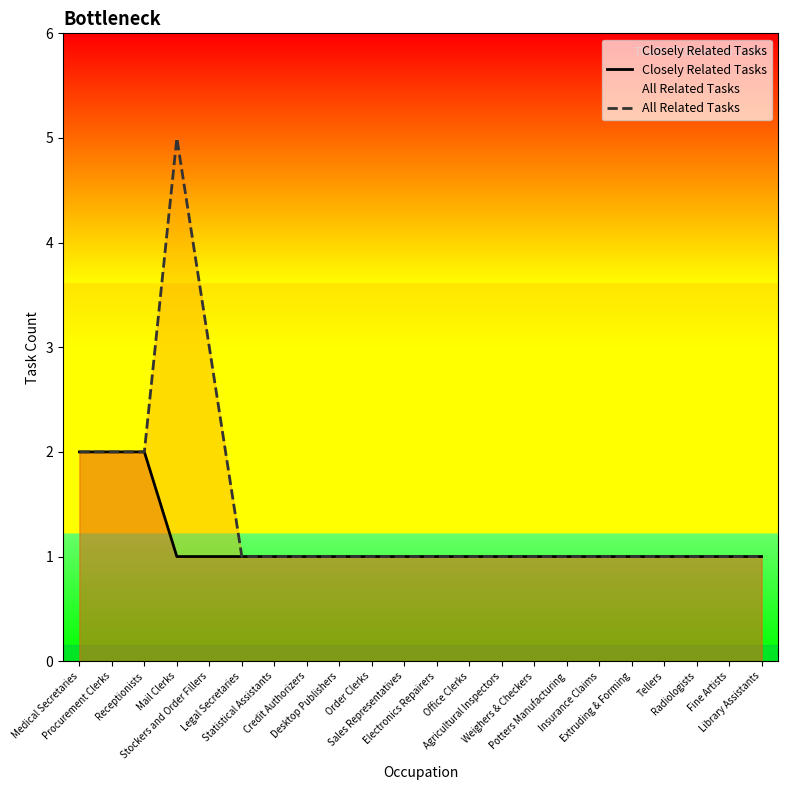

True or false: Closely Related Tasks and All Related Tasks cross at least once.

False